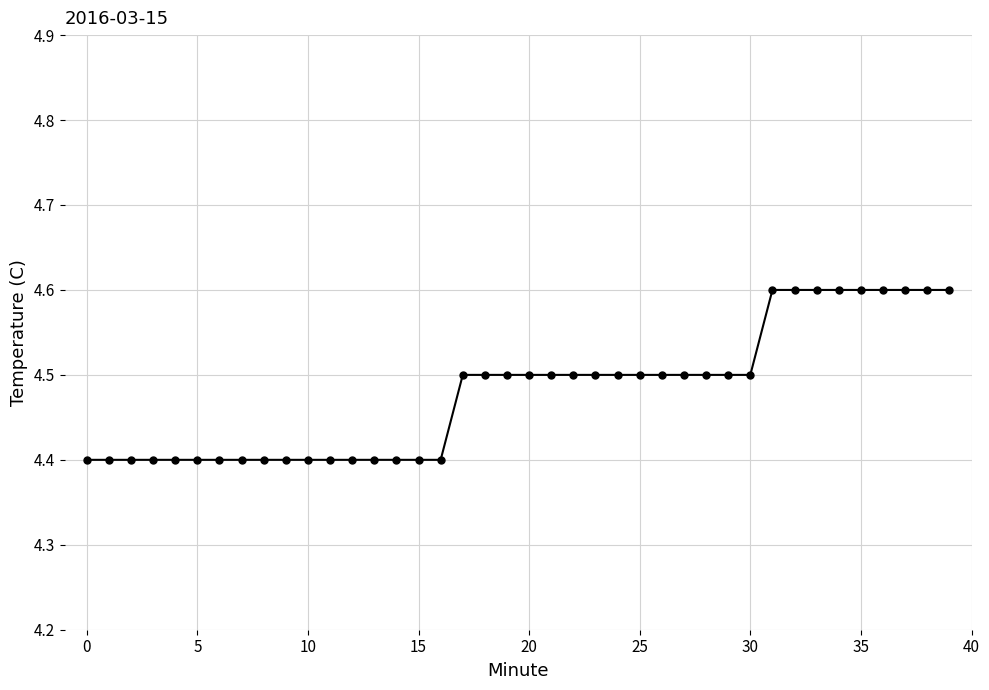

What is the sum of all values?

179.2